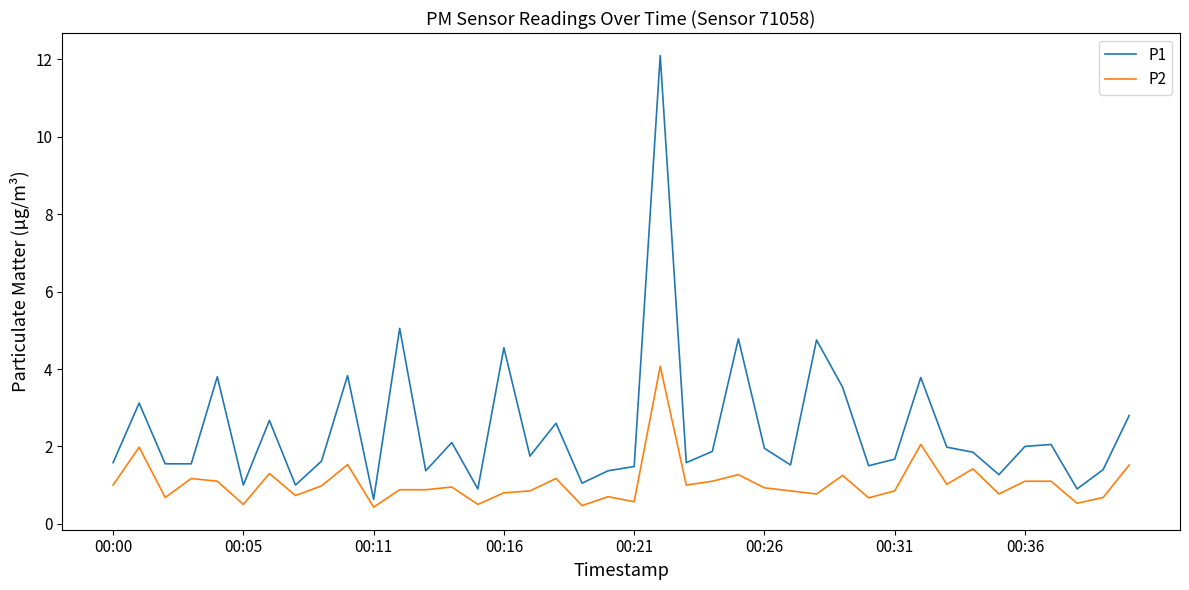

What is the smallest value displayed?

0.4